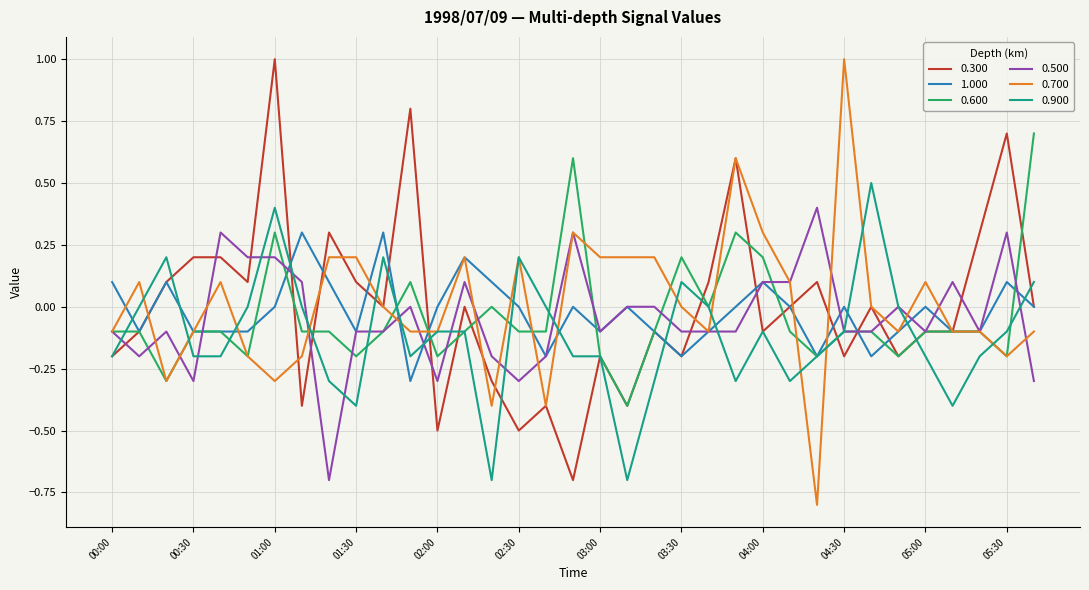

What is the highest value of the 0.900 series?

0.5